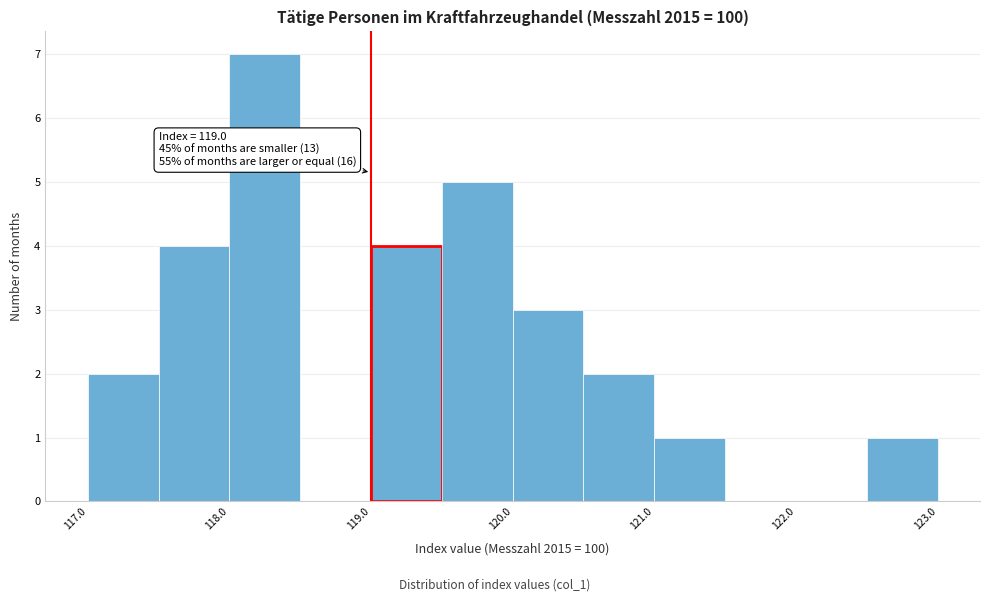

Which range on the x-axis has the tallest bar?

118.0 to 118.5